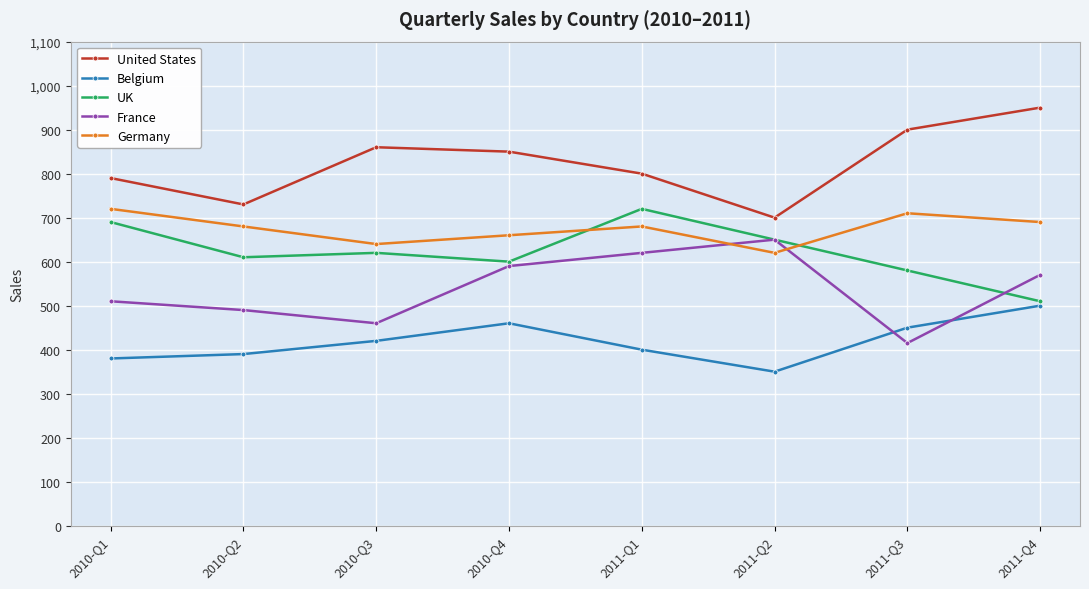

What are all the series names shown in the legend?

United States, Belgium, UK, France, Germany